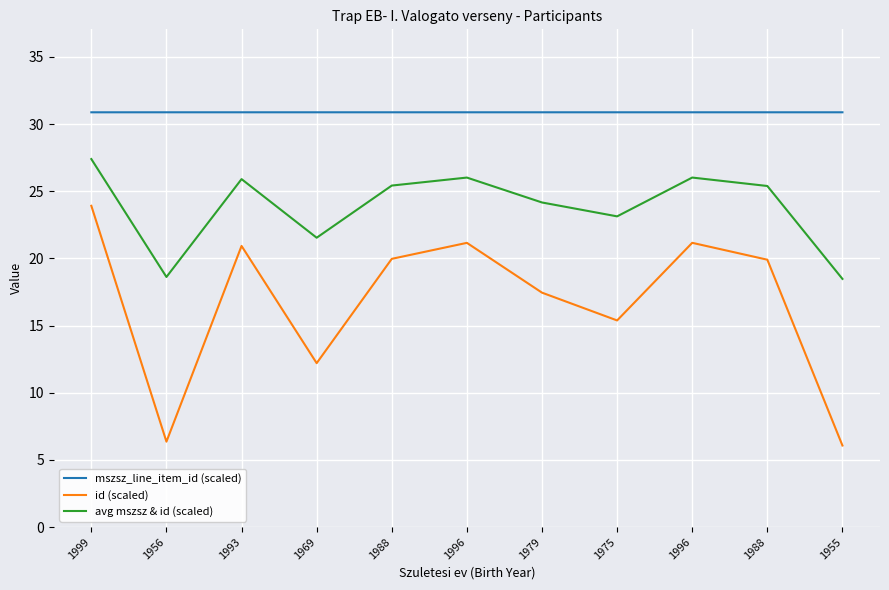

True or false: id (scaled) and avg mszsz & id (scaled) cross at least once.

False